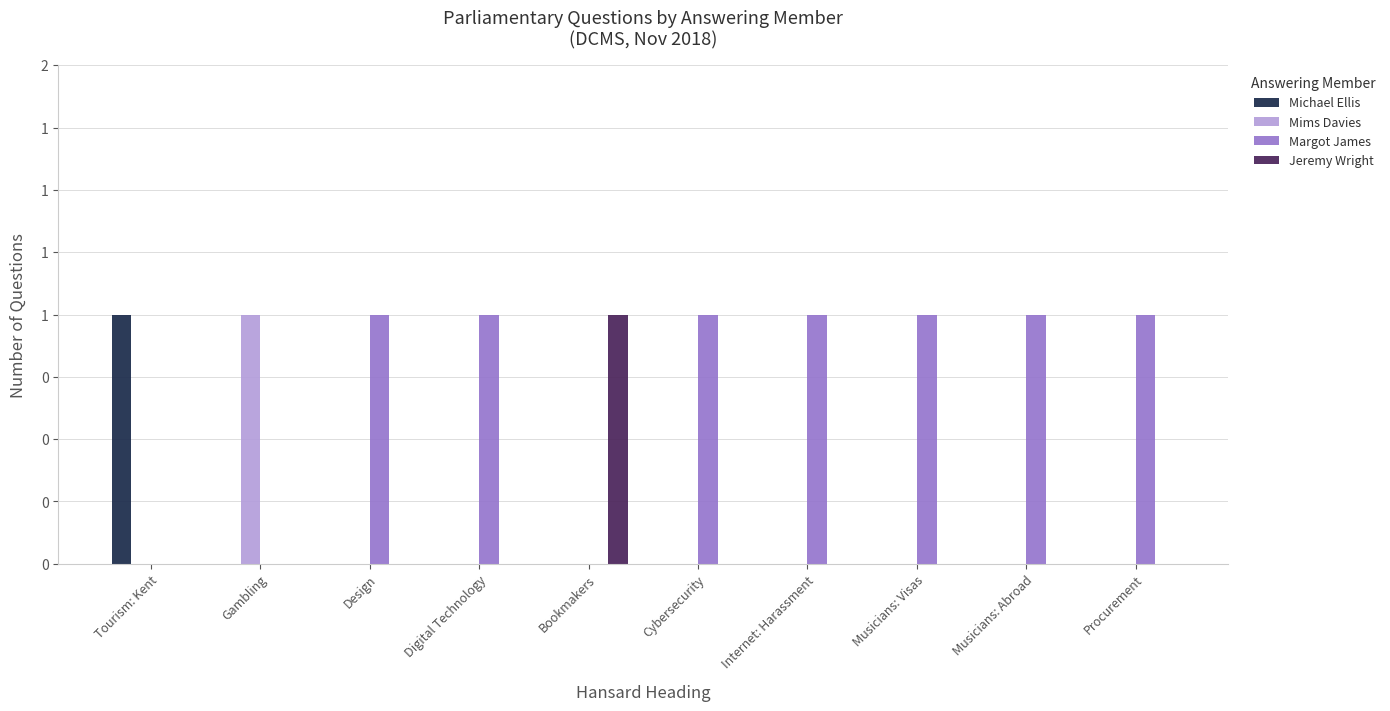

What are all the series names shown in the legend?

Michael Ellis, Mims Davies, Margot James, Jeremy Wright